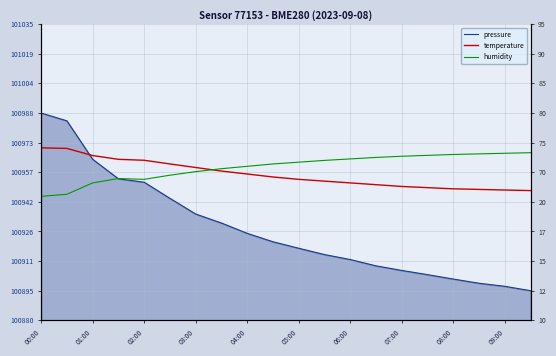

Rank the series at 17 from lowest to highest value.

pressure, temperature, humidity